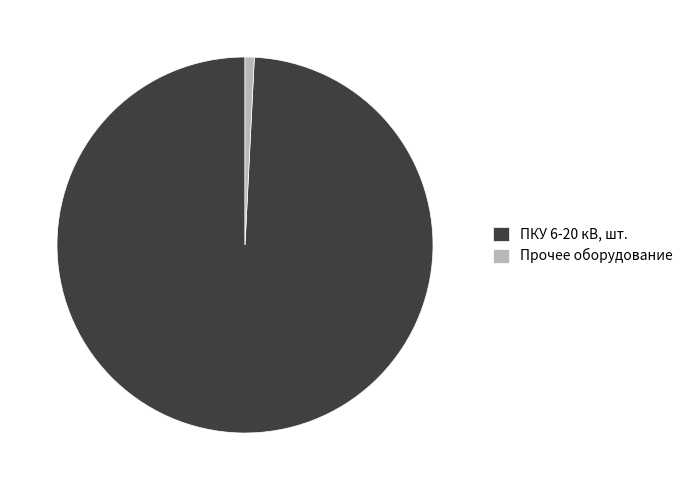

Is ПКУ 6-20 кВ, шт. the majority of the pie?

Yes